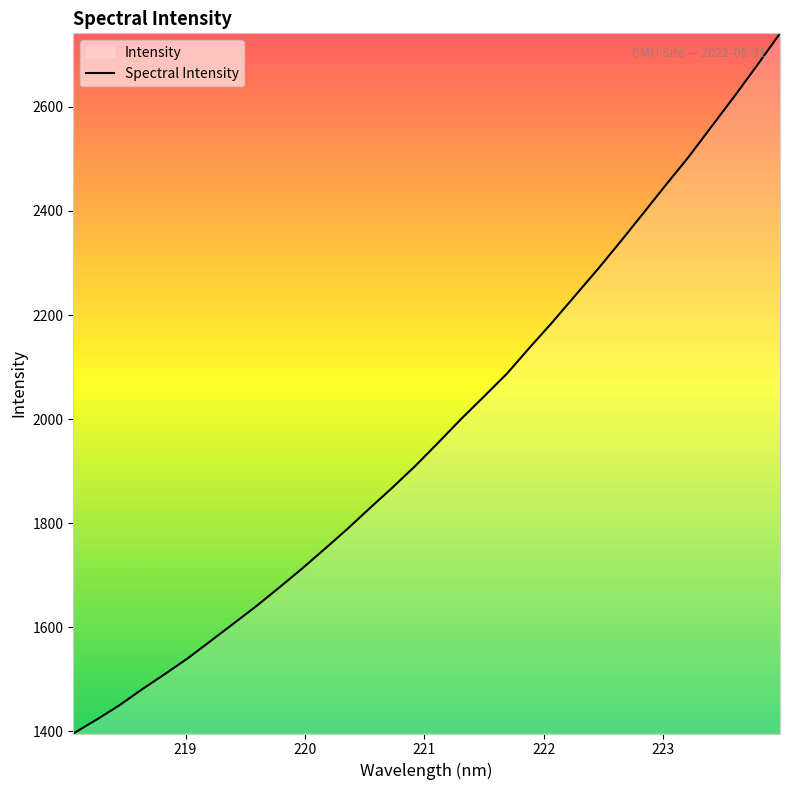

What is the smallest value displayed?

1395.6